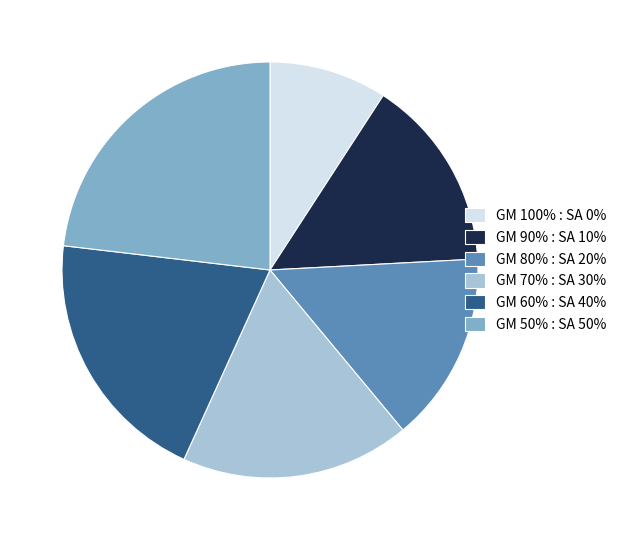

Combined, do GM 80% : SA 20% and GM 70% : SA 30% account for over 50%?

No